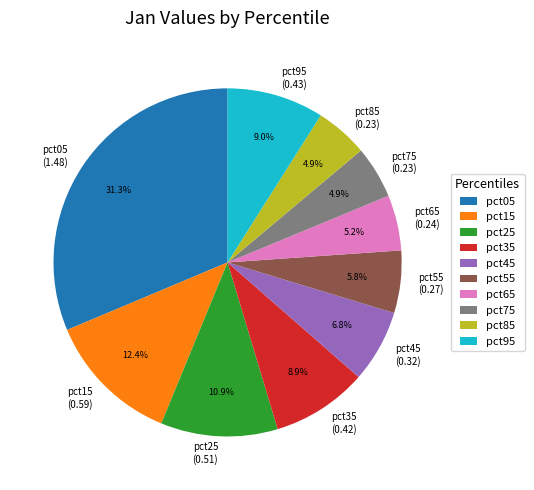

Is there any slice that represents more than half of the pie?

No